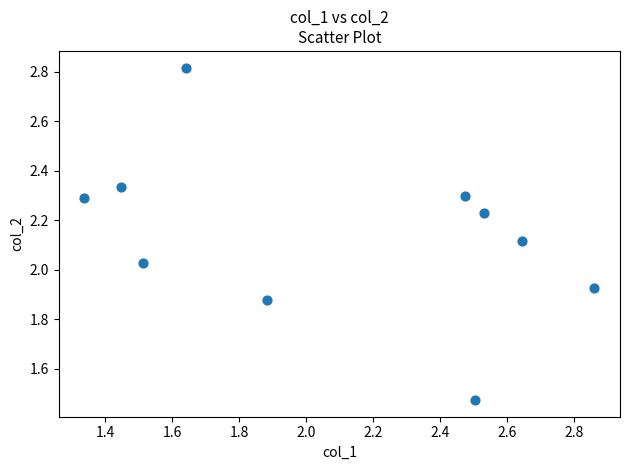

What is the average Y value?

2.1